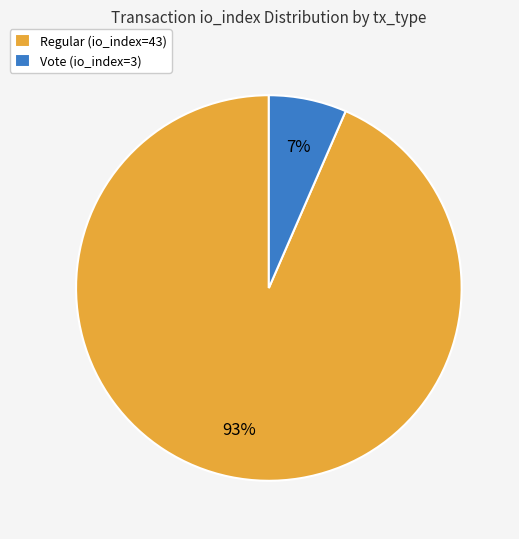

Is there any slice that represents more than half of the pie?

Yes